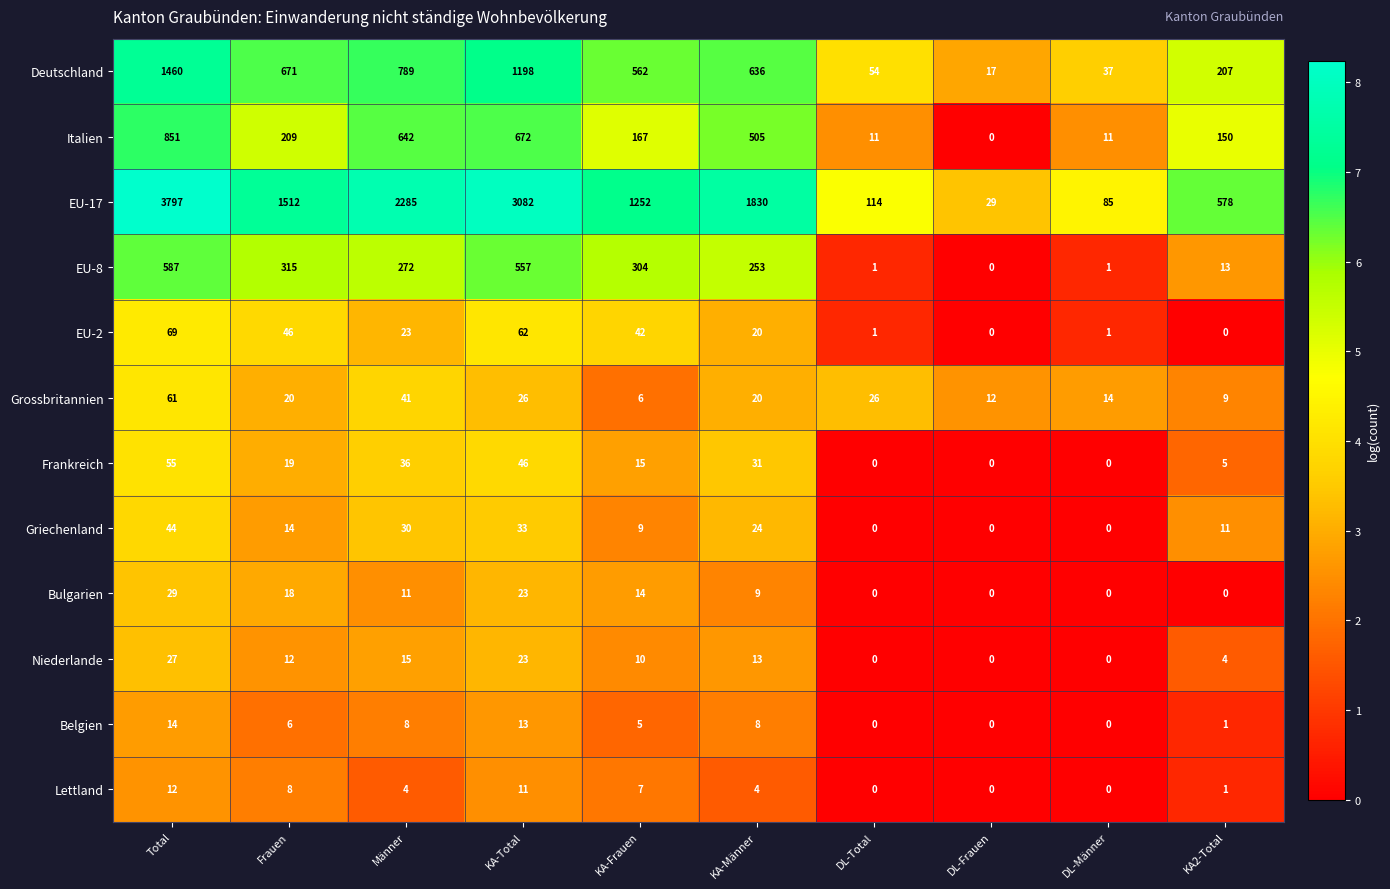

What is the difference between the highest and lowest values at DL-Männer?

85